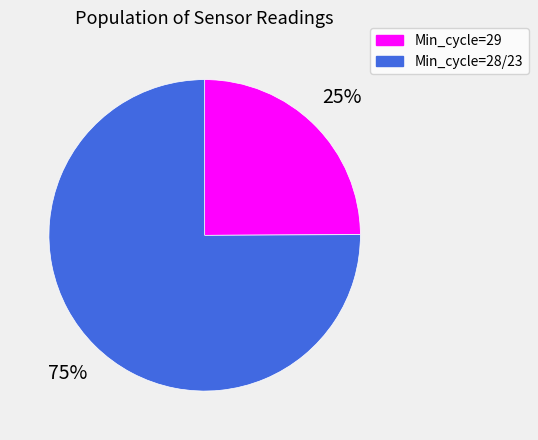

Rank the categories by value from highest to lowest.

Min_cycle=28/23, Min_cycle=29